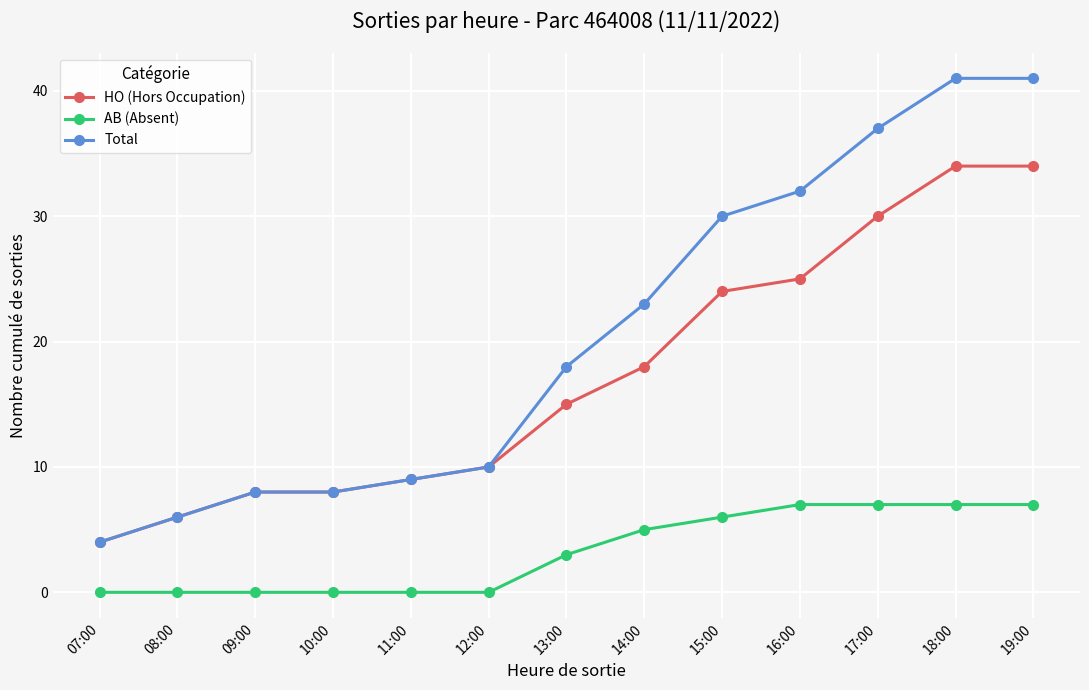

The value of Total at 15:00 is 18. True or false?

False